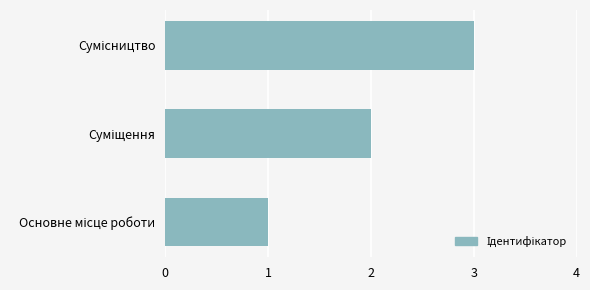

Are the bars grouped side by side (vs. stacked)?

No